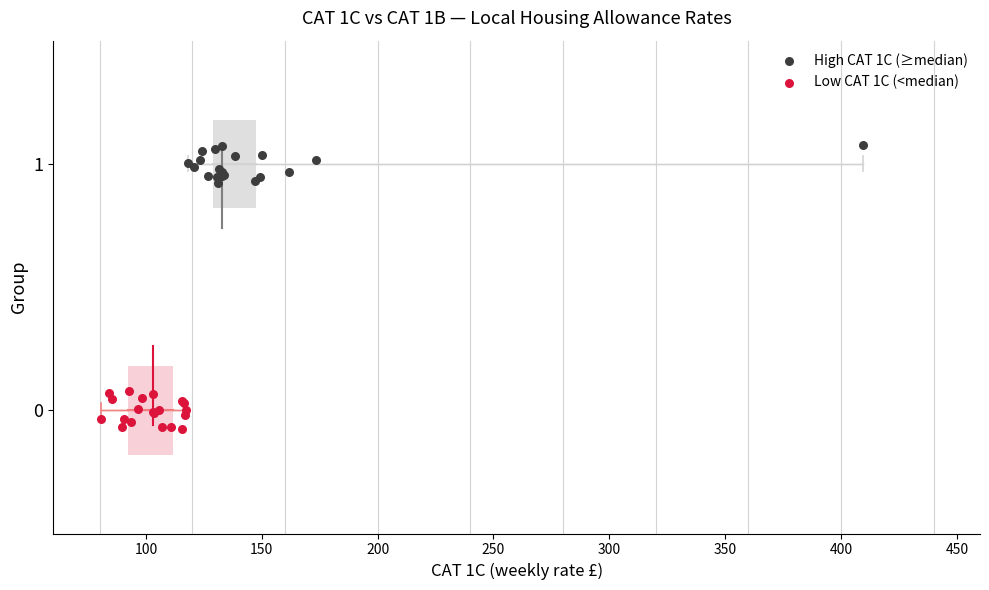

What are all the series names shown in the legend?

High CAT 1C (≥median), Low CAT 1C (<median)